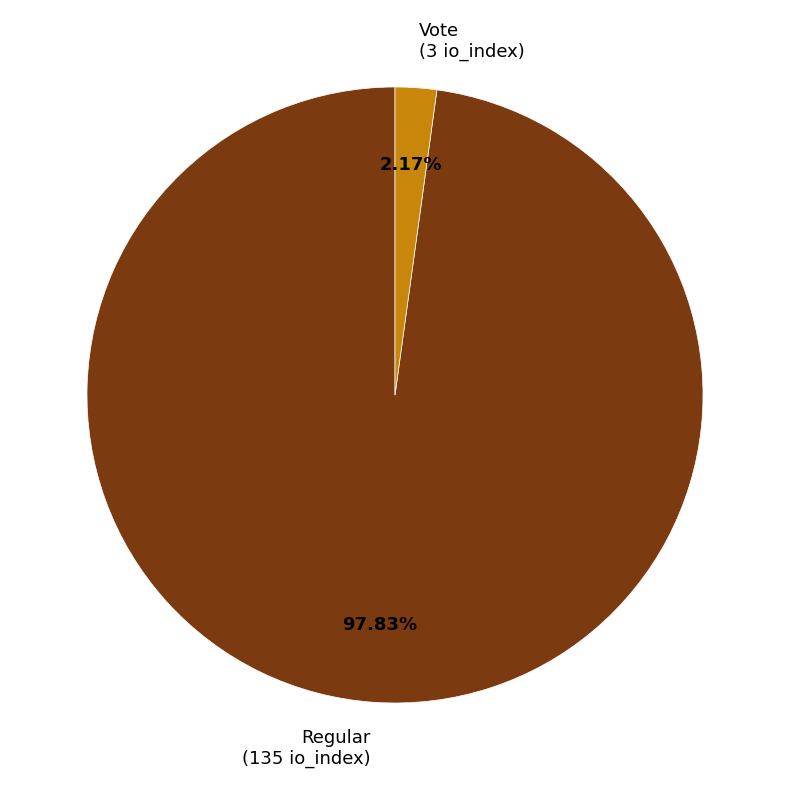

Rank the categories by value from lowest to highest.

Vote, Regular